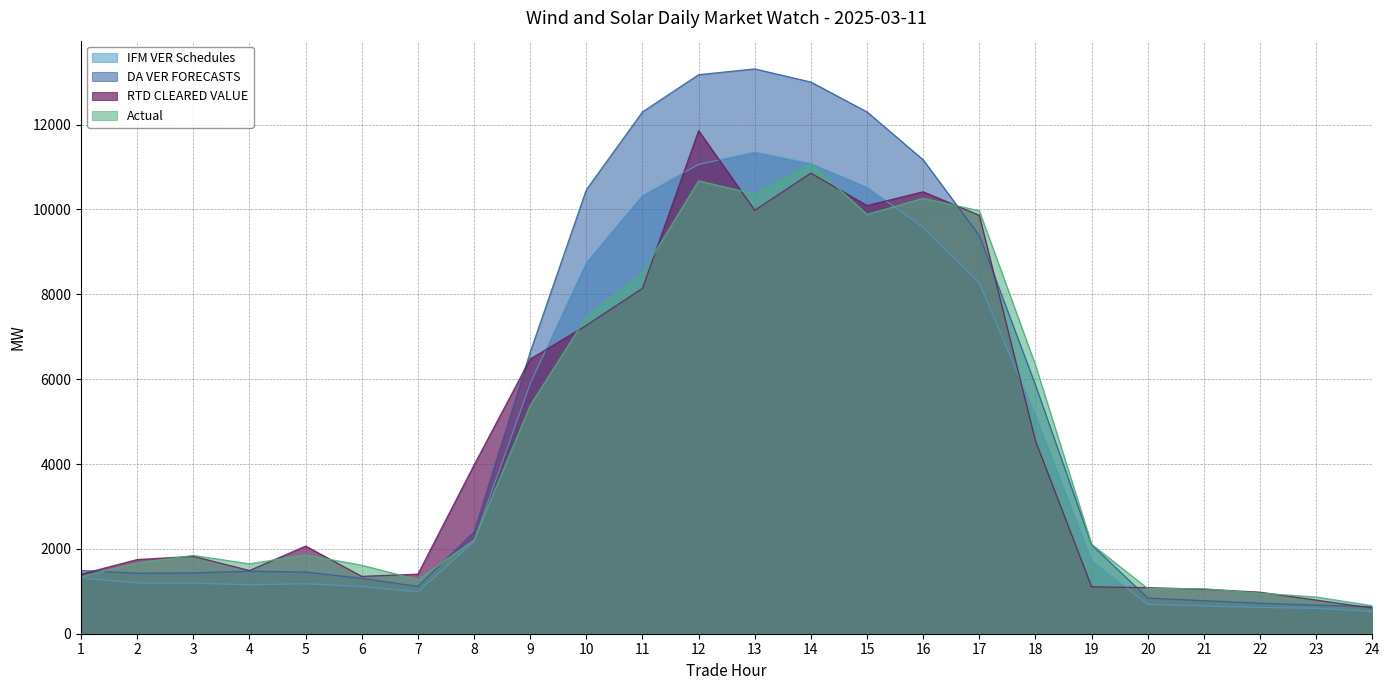

Reading right to left, extract all data points from this chart.

IFM VER Schedules: 523.2	599.2	618.3	655.6	690.5	1712.1	5134.4	8272.6	9578.9	10519.7	11078.8	11348.9	11061.2	10326.0	8742.8	5892.4	2173.8	986.1	1114.4	1178.1	1153.0	1191.3	1195.5	1315.3
DA VER FORECASTS: 639.3	675.6	718.7	778.9	842.7	2096.1	5862.7	9384.0	11169.7	12299.5	13002.8	13313.0	13176.4	12299.2	10464.9	6633.3	2403.3	1114.8	1306.0	1452.5	1474.6	1433.2	1426.0	1490.7
RTD CLEARED VALUE: 606.3	793.3	979.3	1049.4	1086.3	1106.2	4545.0	9861.5	10416.0	10092.5	10855.4	9981.6	11857.4	8140.1	7267.1	6472.9	3975.8	1403.9	1352.2	2065.7	1490.1	1824.2	1748.3	1402.5
Actual: 659.8	864.8	956.5	1060.5	1064.8	2110.0	6331.5	9969.3	10262.3	9883.2	11083.2	10361.9	10675.0	8509.9	7465.8	5381.1	2207.0	1273.5	1613.3	1856.4	1646.9	1845.8	1664.5	1343.3